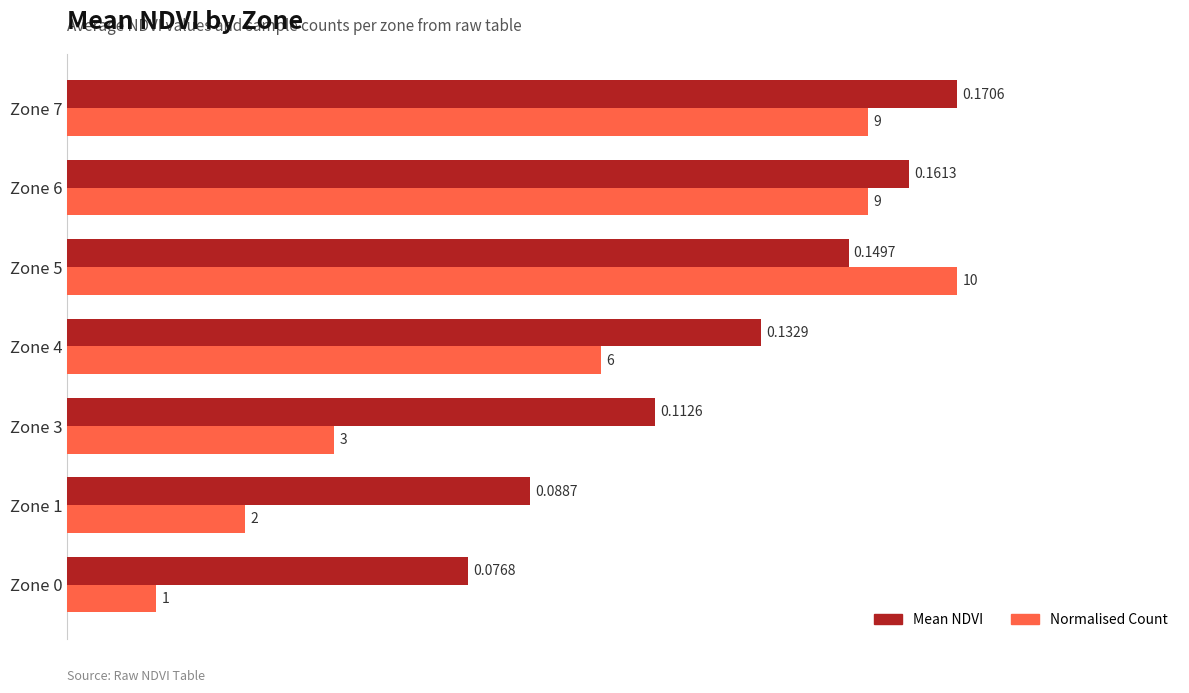

Which series has the widest spread of values?

Normalised Count